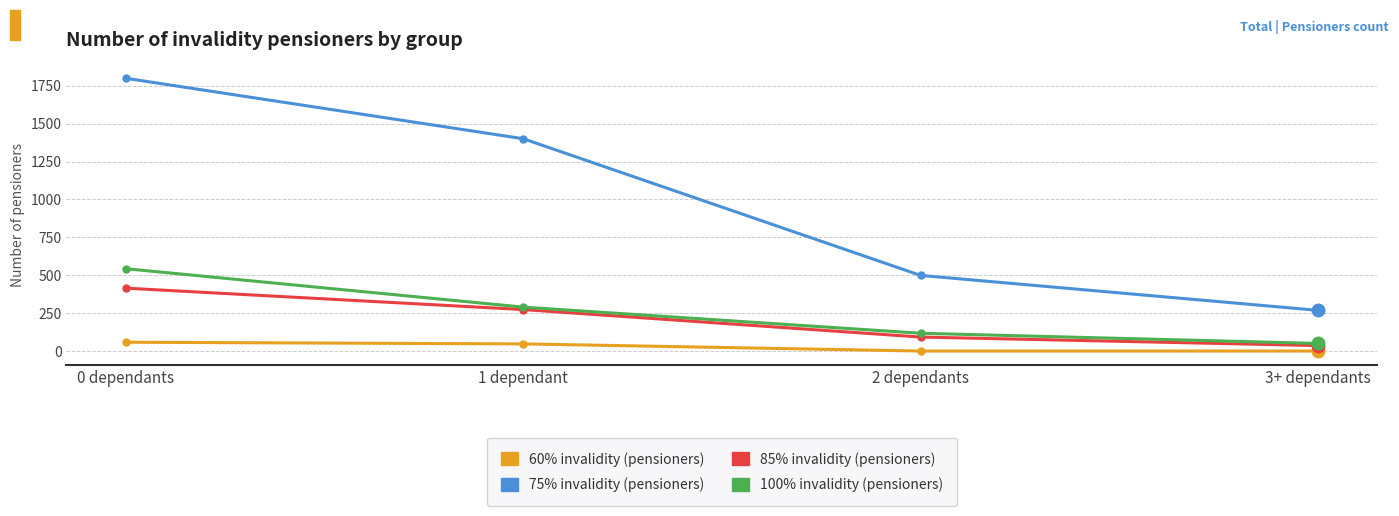

True or false: 85% invalidity (pensioners) has more than 2 points higher than both neighbors.

False